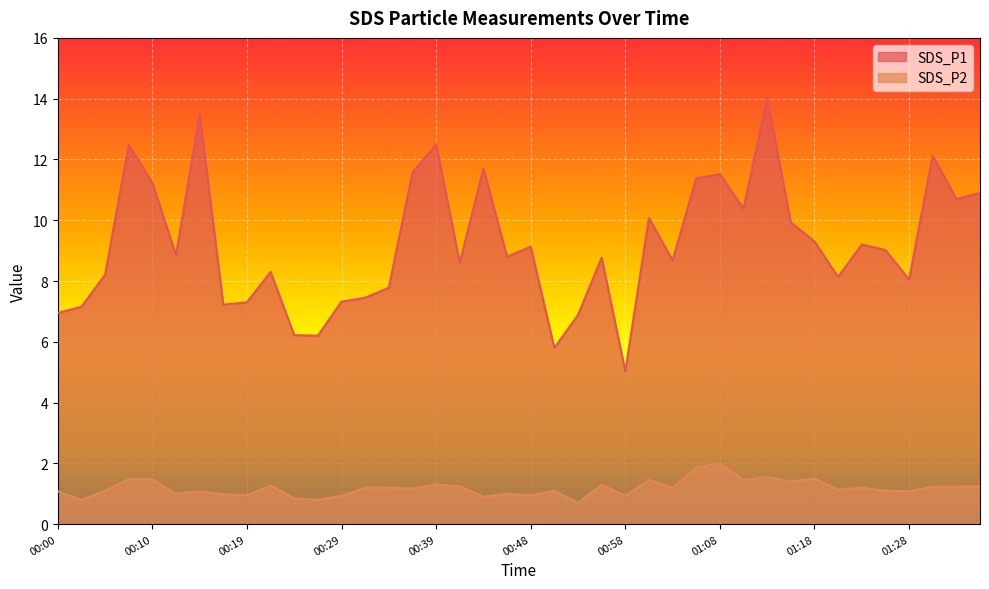

True or false: SDS_P1 and SDS_P2 cross at least once.

False